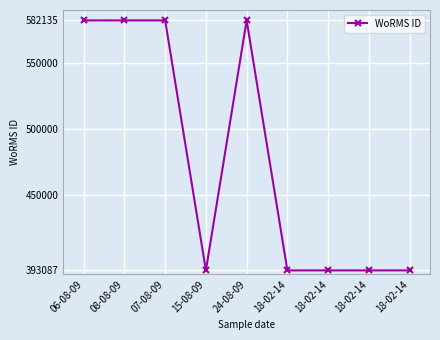

How many lines are shown in the chart?

1